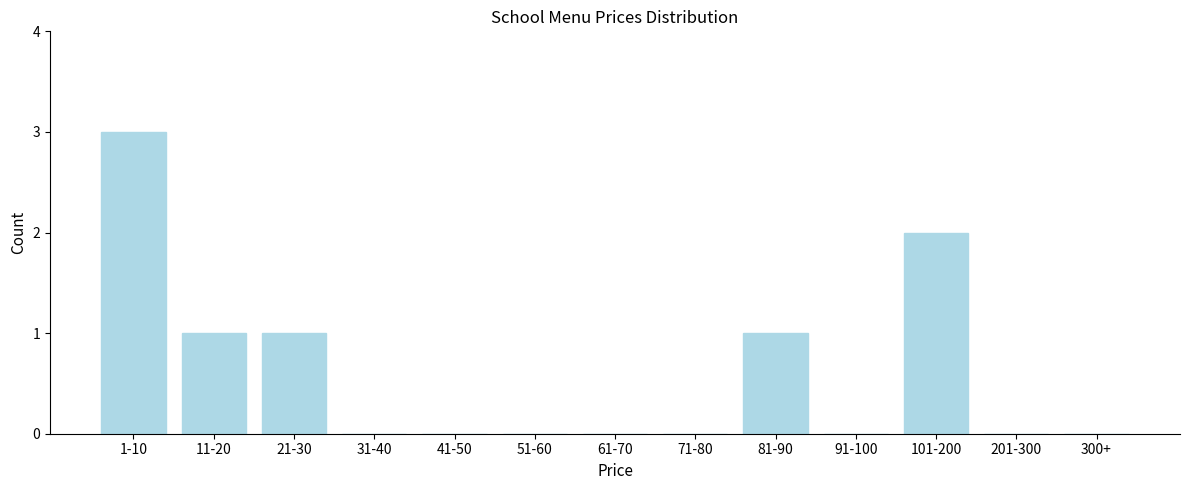

Reading right to left, transcribe all the data shown in this chart.

300+=0	201-300=0	101-200=2	91-100=0	81-90=1	71-80=0	61-70=0	51-60=0	41-50=0	31-40=0	21-30=1	11-20=1	1-10=3